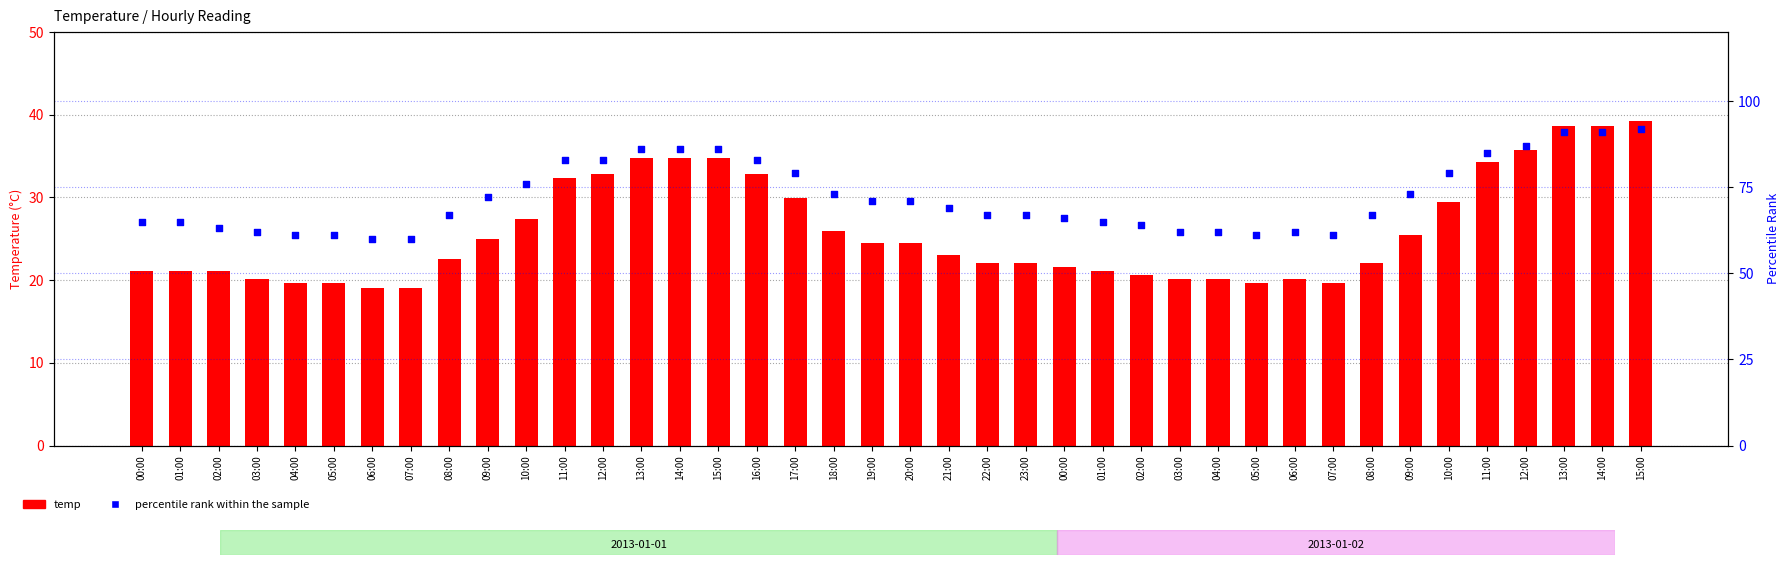

What is the total value across all series at 09:00?

97.0